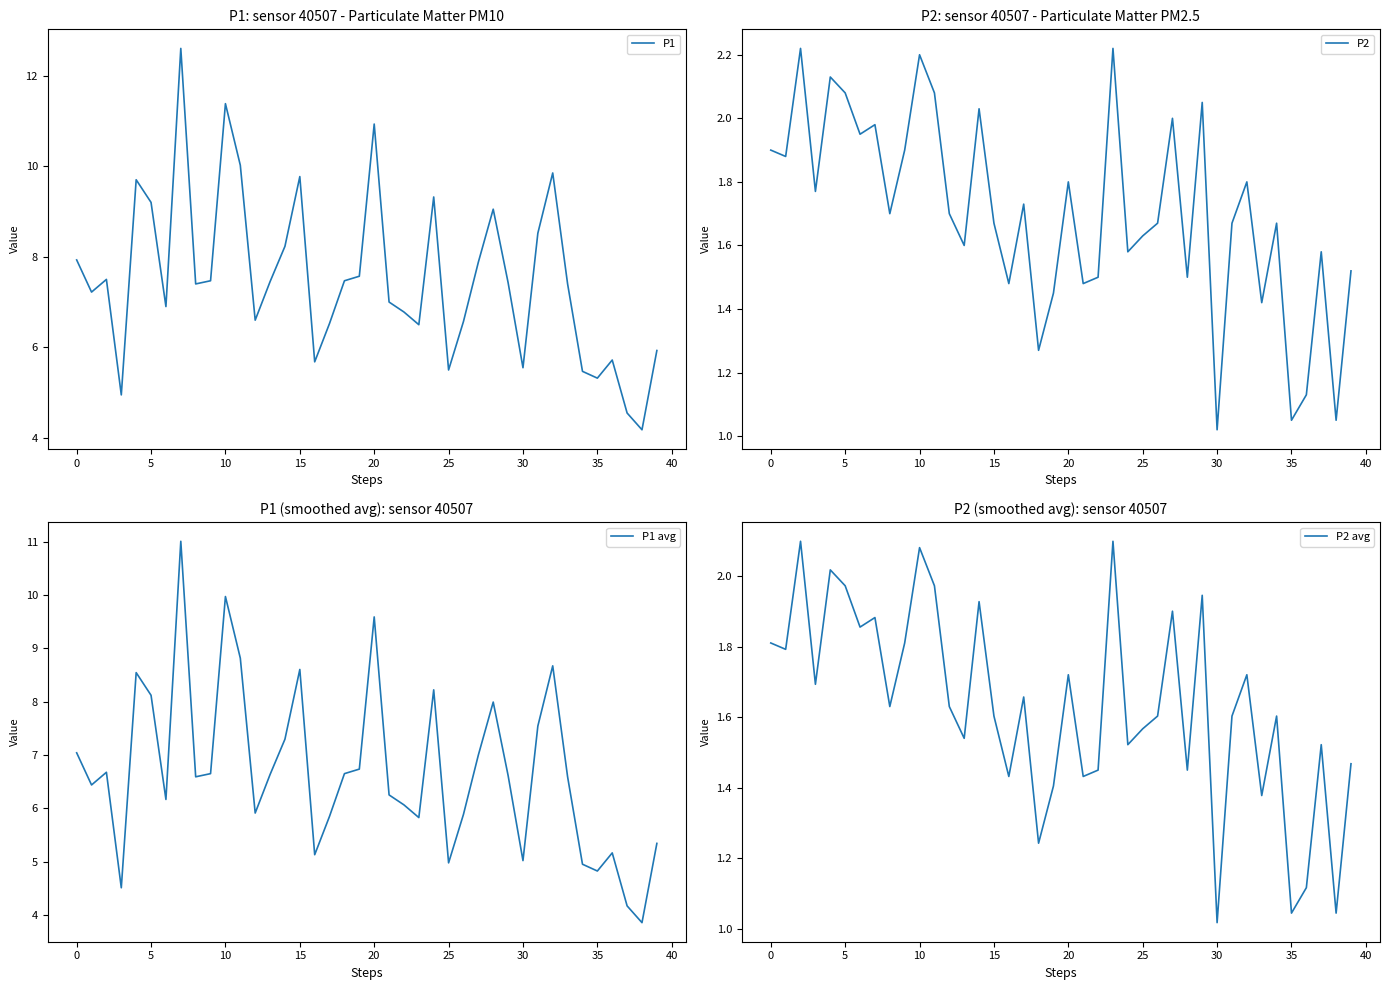

Is it true that P1 equals 9.3 at 24?

True